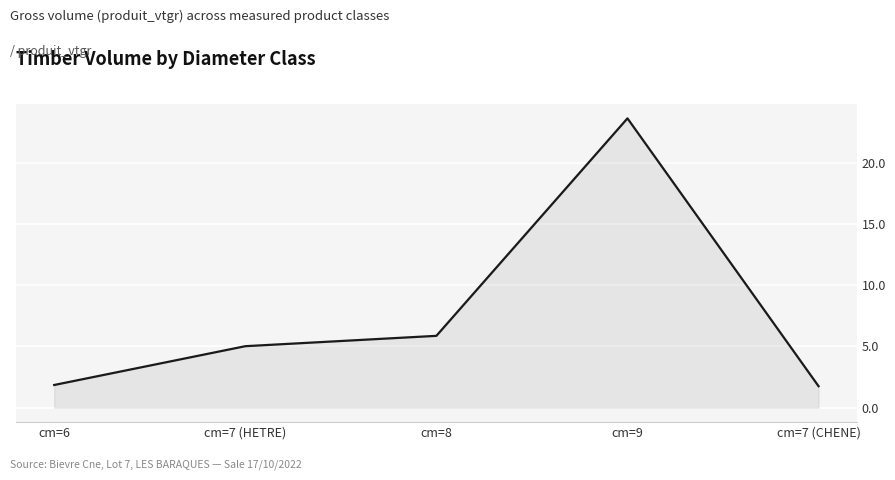

Does the chart display data point markers on the line(s)?

No